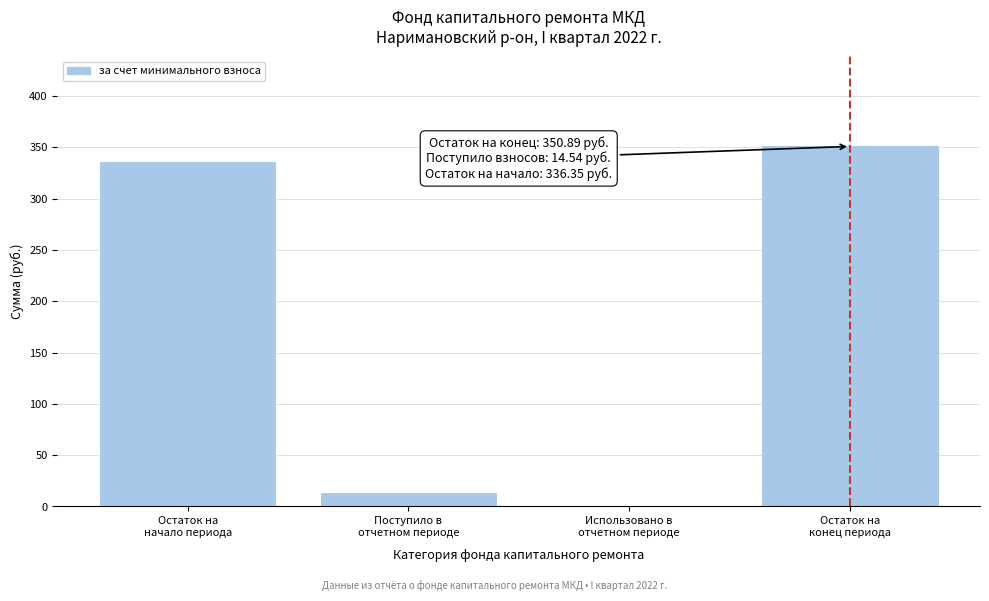

What is the sum of all values?

701.8